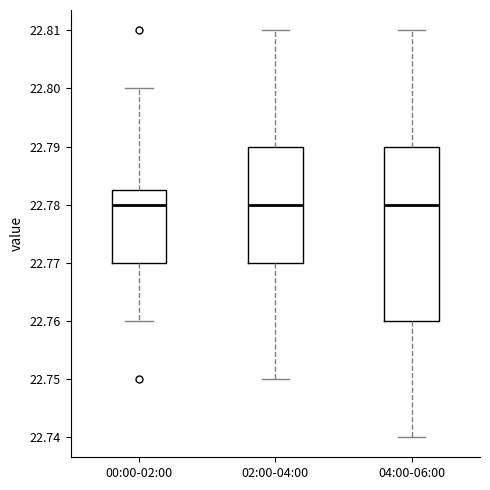

Reading left to right, read every box against the y-axis: the position of its median line, the range the box covers, and the ends of its whiskers. The values are not printed on the chart, so give them approximately, as read against the axis.

00:00-02:00: median 22.780, box 22.770 to 22.783, whiskers 22.760 to 22.800
02:00-04:00: median 22.780, box 22.770 to 22.790, whiskers 22.750 to 22.810
04:00-06:00: median 22.780, box 22.760 to 22.790, whiskers 22.740 to 22.810